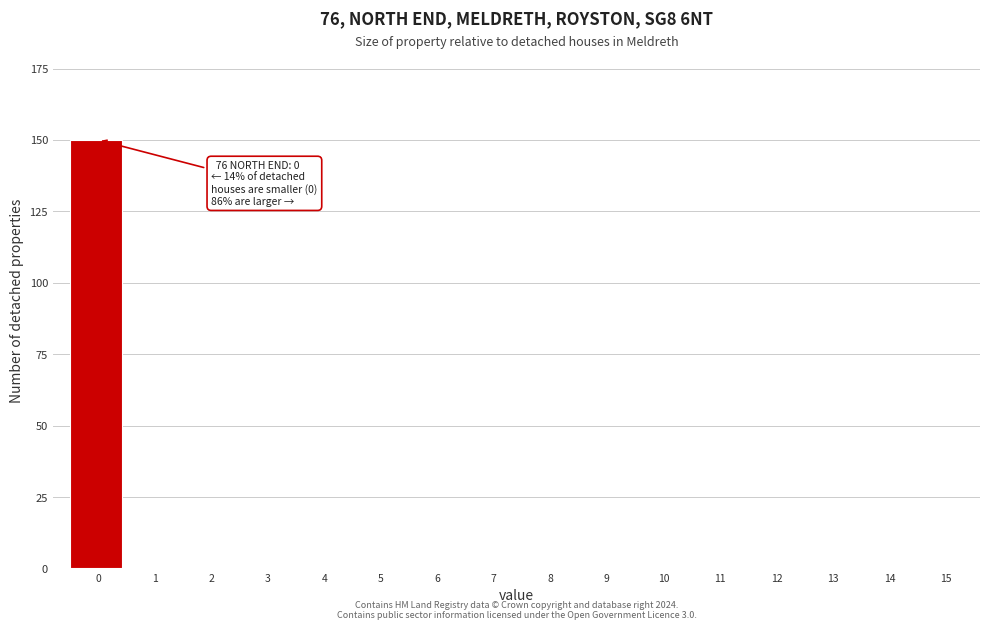

Reading left to right, what are all the values shown in this chart?

0=150	1=0	2=0	3=0	4=0	5=0	6=0	7=0	8=0	9=0	10=0	11=0	12=0	13=0	14=0	15=0